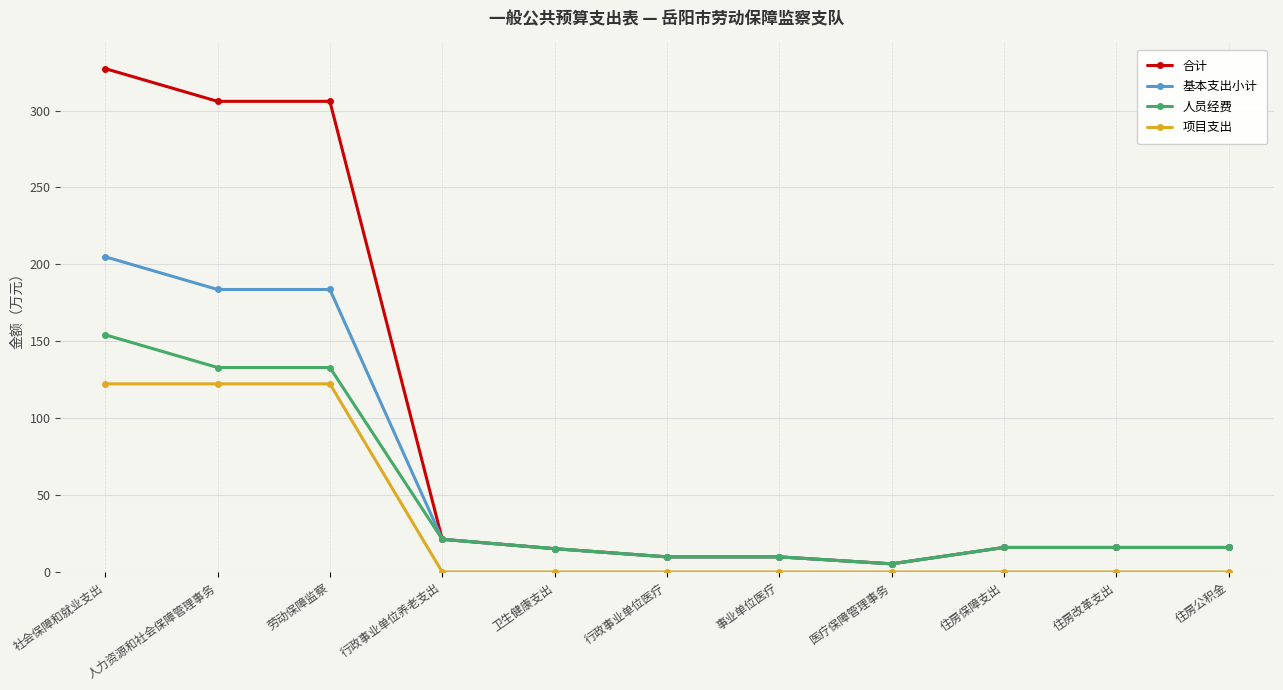

At which category is the sum across all series the highest?

社会保障和就业支出